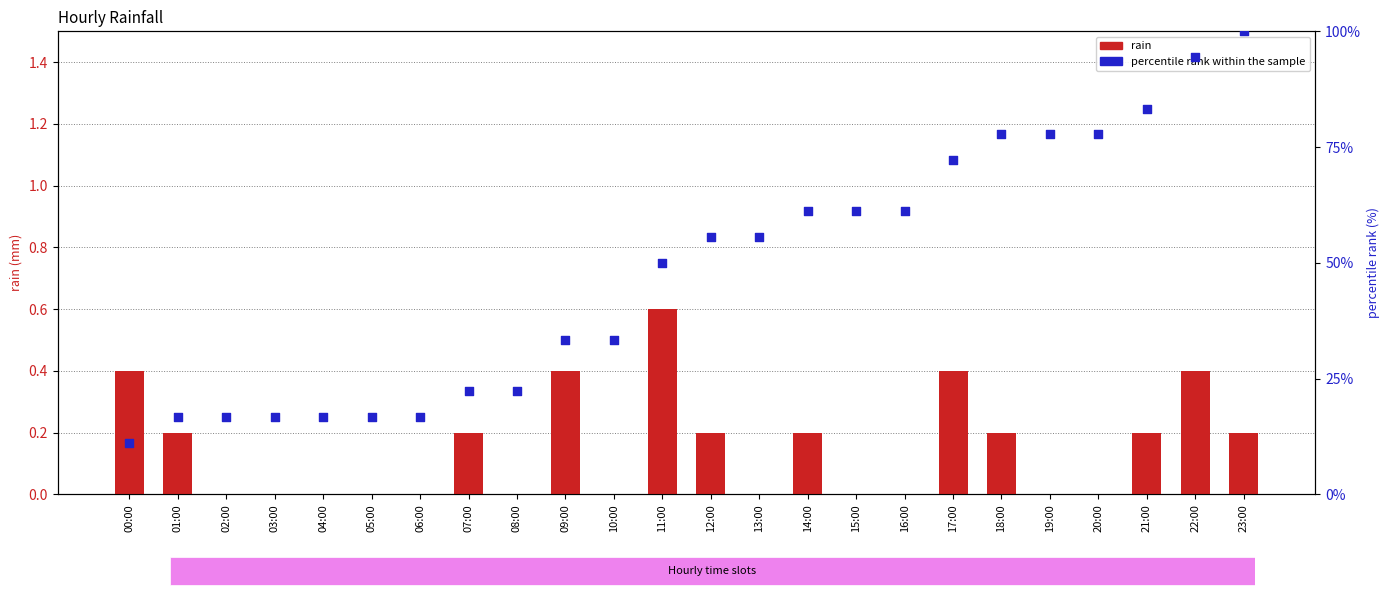

What are all the series names shown in the legend?

rain, percentile rank within the sample